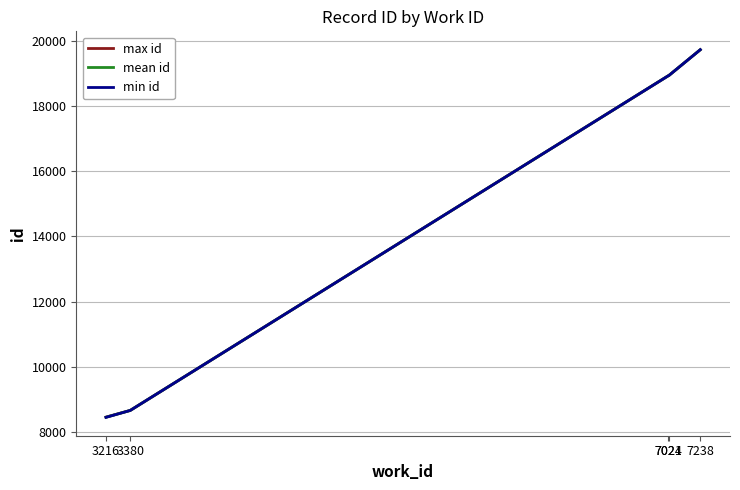

What is the minimum value for mean id?

8449.2